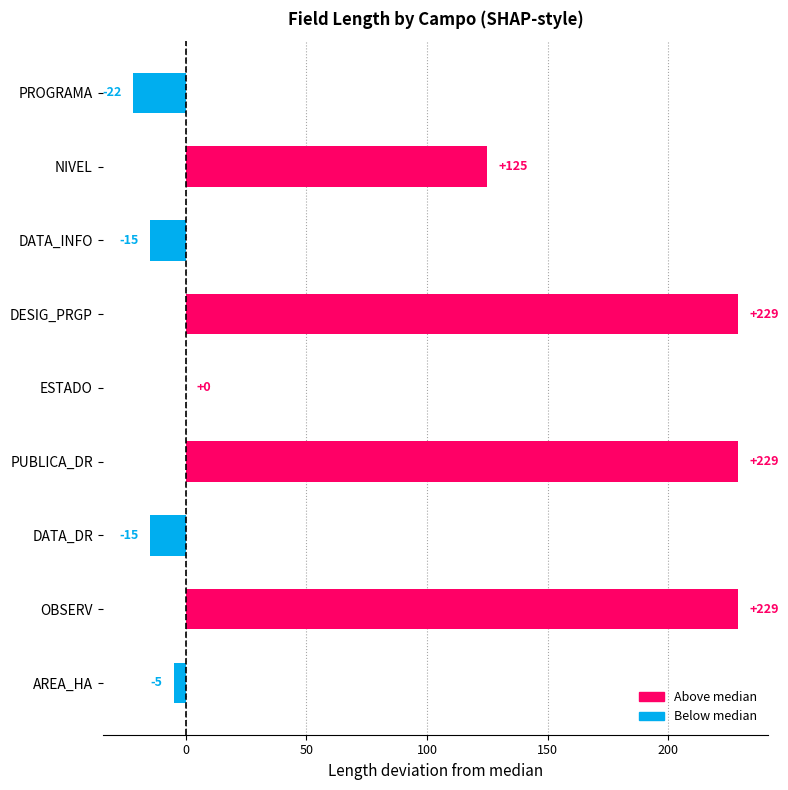

How many categories are shown in the chart?

9